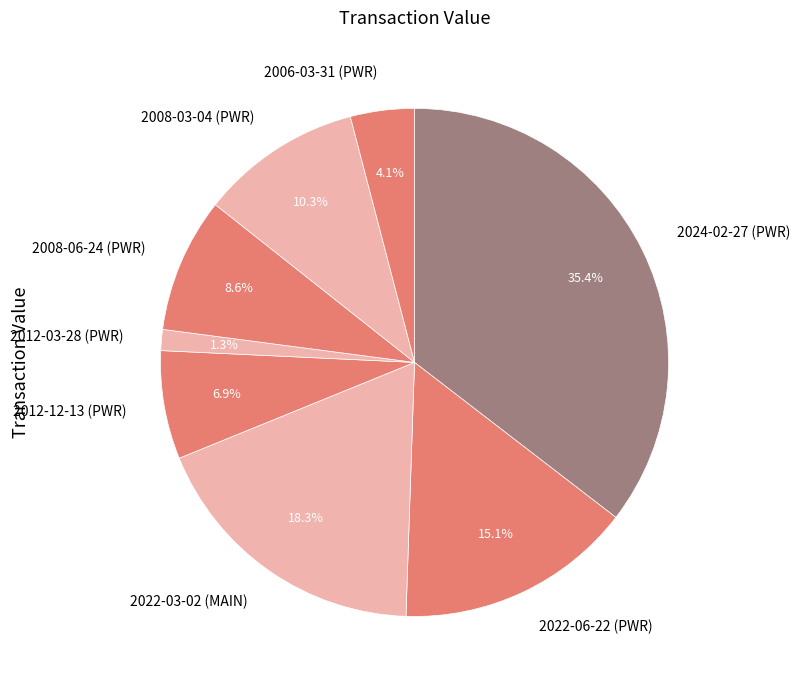

Is it true that 2022-06-22 (PWR) is 26% of the pie?

False